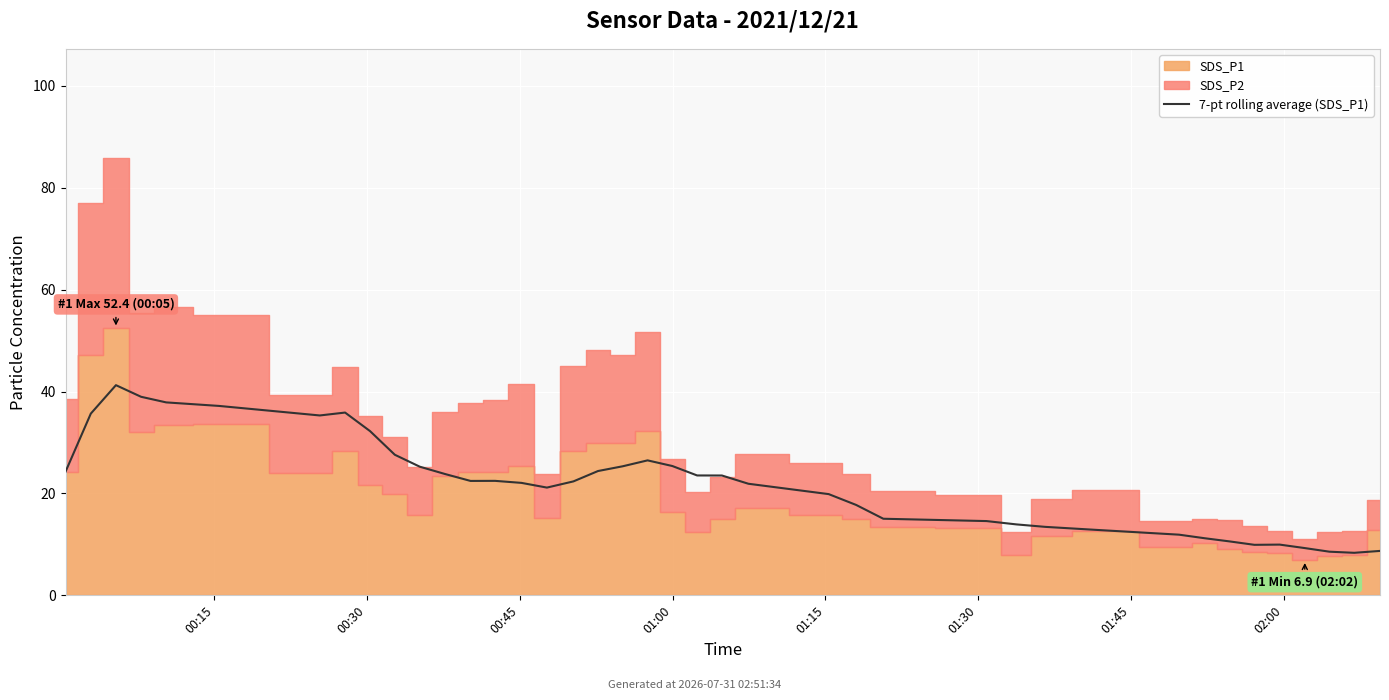

Where is the data nearest to the value 24?

11